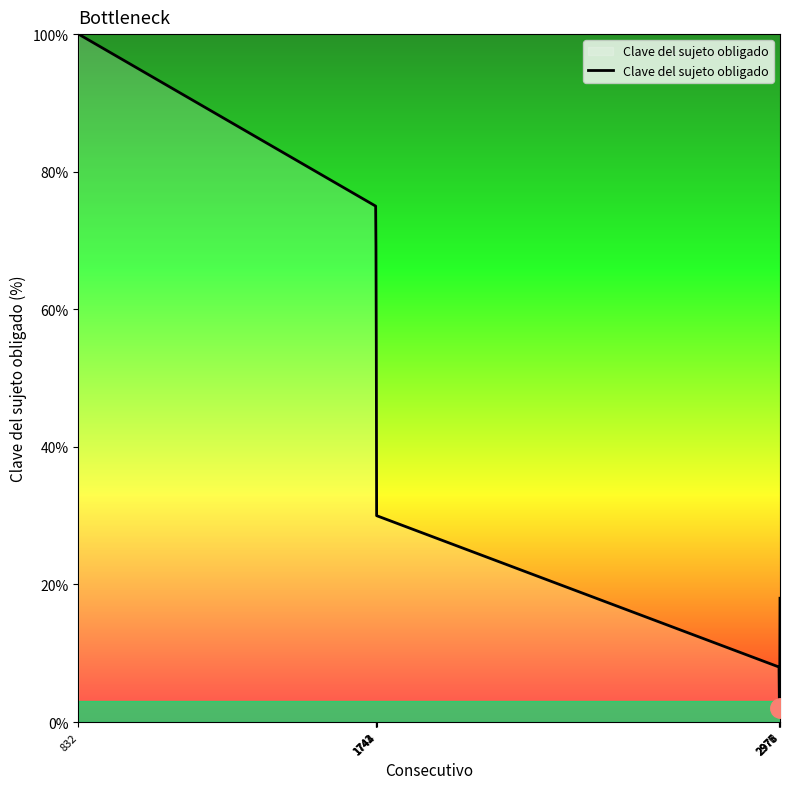

True or false: the data shows 55 at 1743.

True